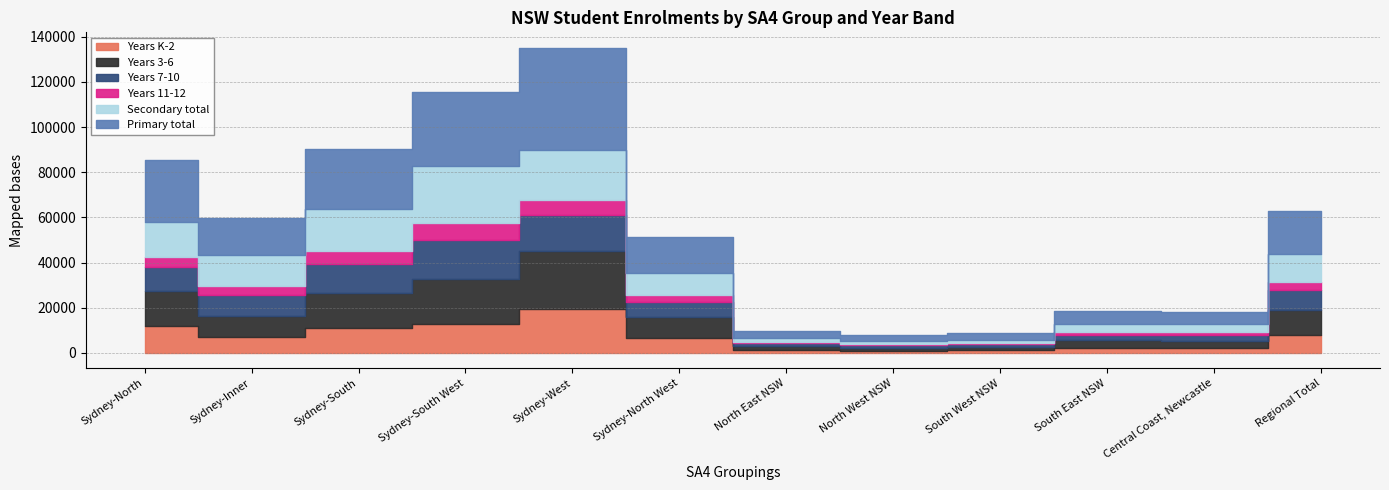

What are all the series names shown in the legend?

Years K-2, Years 3-6, Years 7-10, Years 11-12, Secondary total, Primary total